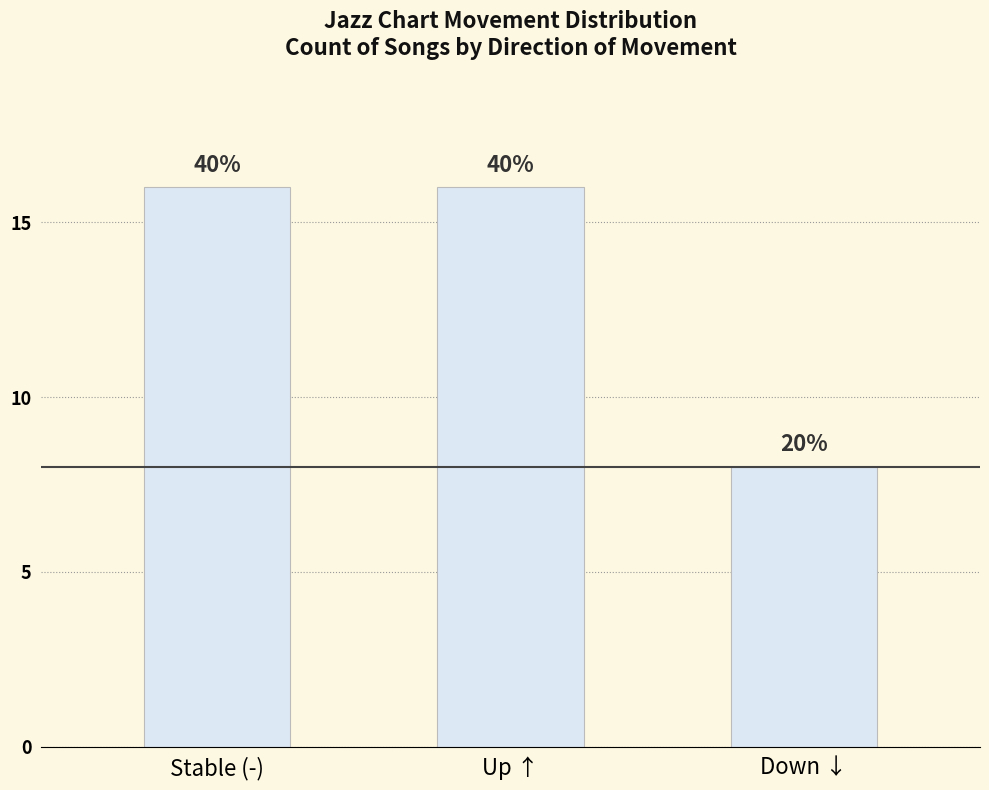

Reading left to right, extract all data points from this chart.

16	16	8